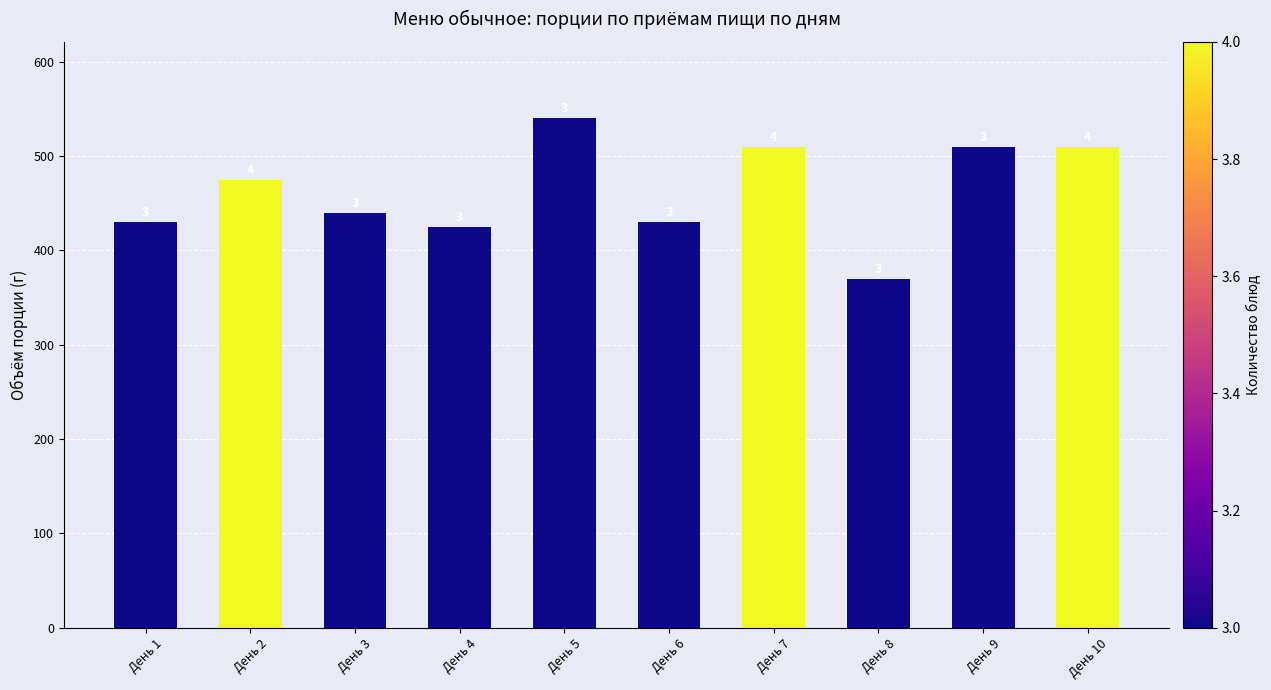

At which label does the data first exceed 475?

День 5